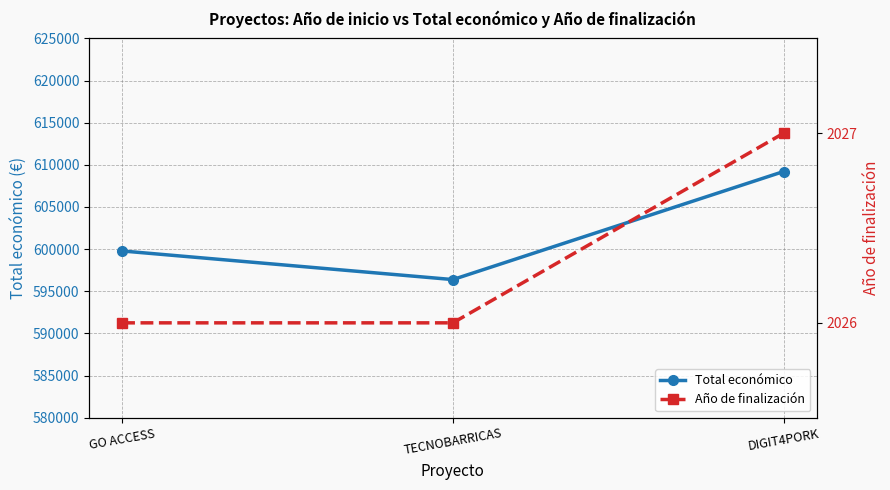

What is the label of the 2nd point from the right?

TECNOBARRICAS